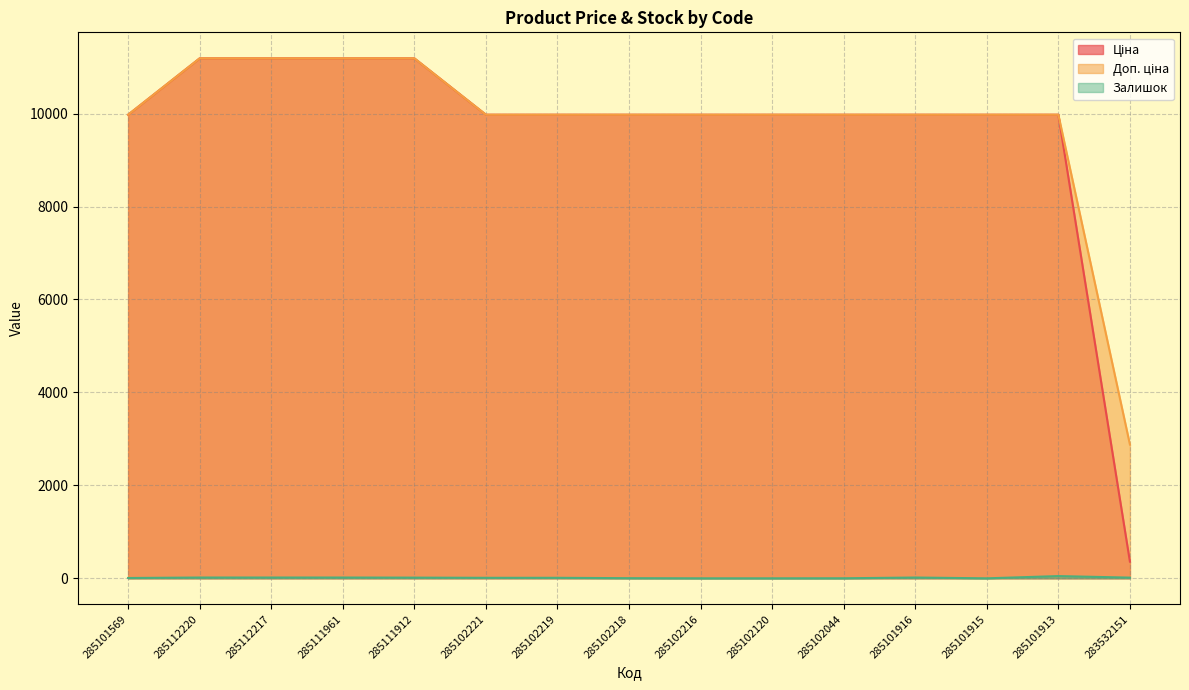

What is the sum of the Доп. ціна values at 285101916 and 285102219?

19950.0